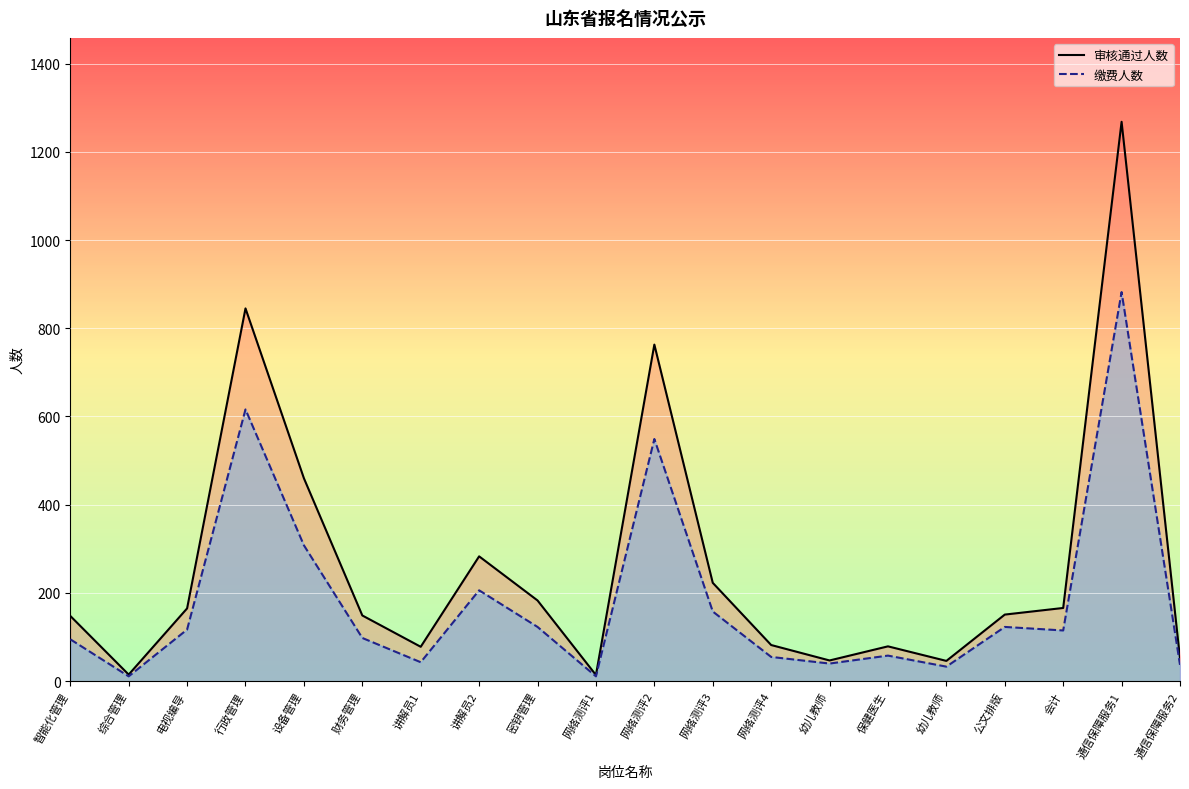

Which series has the widest spread of values?

审核通过人数_line